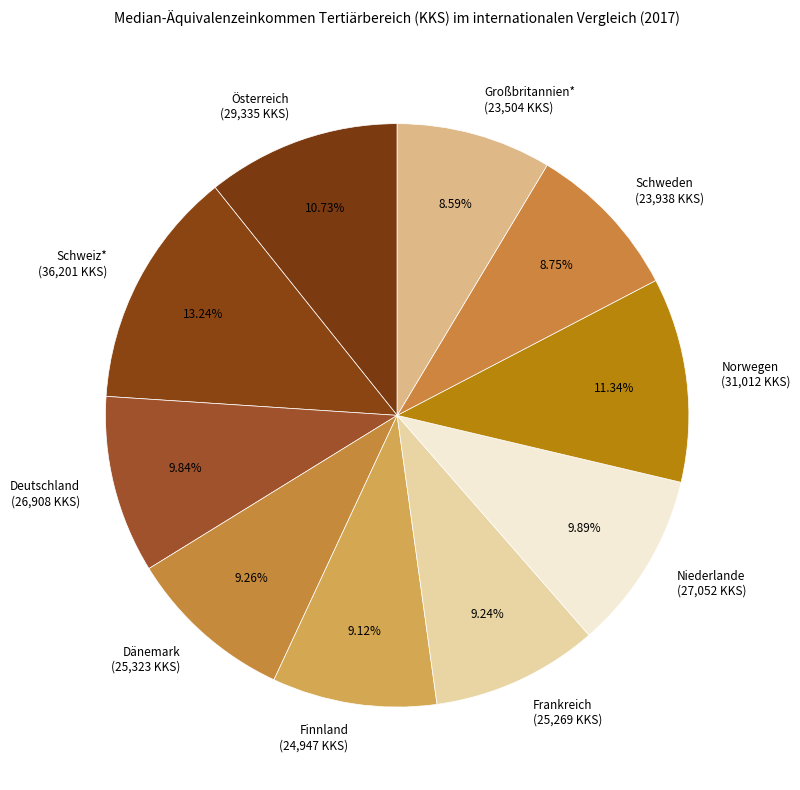

What is the ratio of the value at Frankreich to the value at Dänemark?

1.0